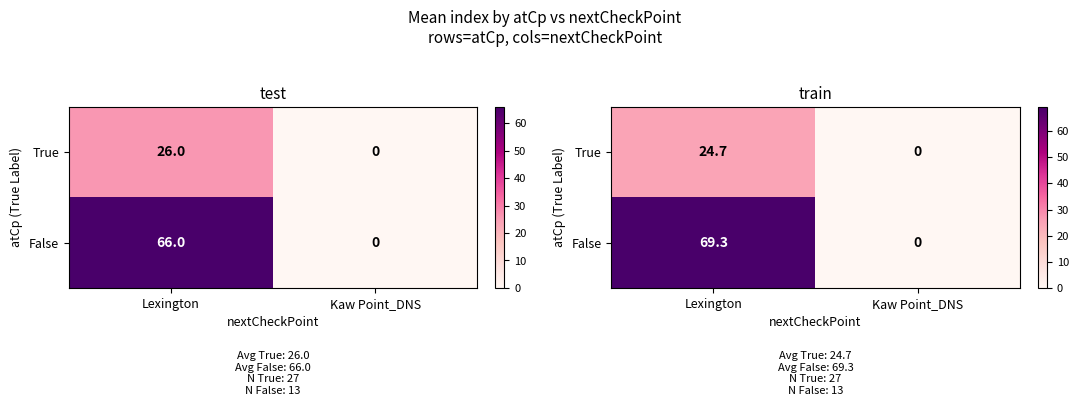

Is the value of True at Lexington greater than the value of False at Kaw Point_DNS?

Yes